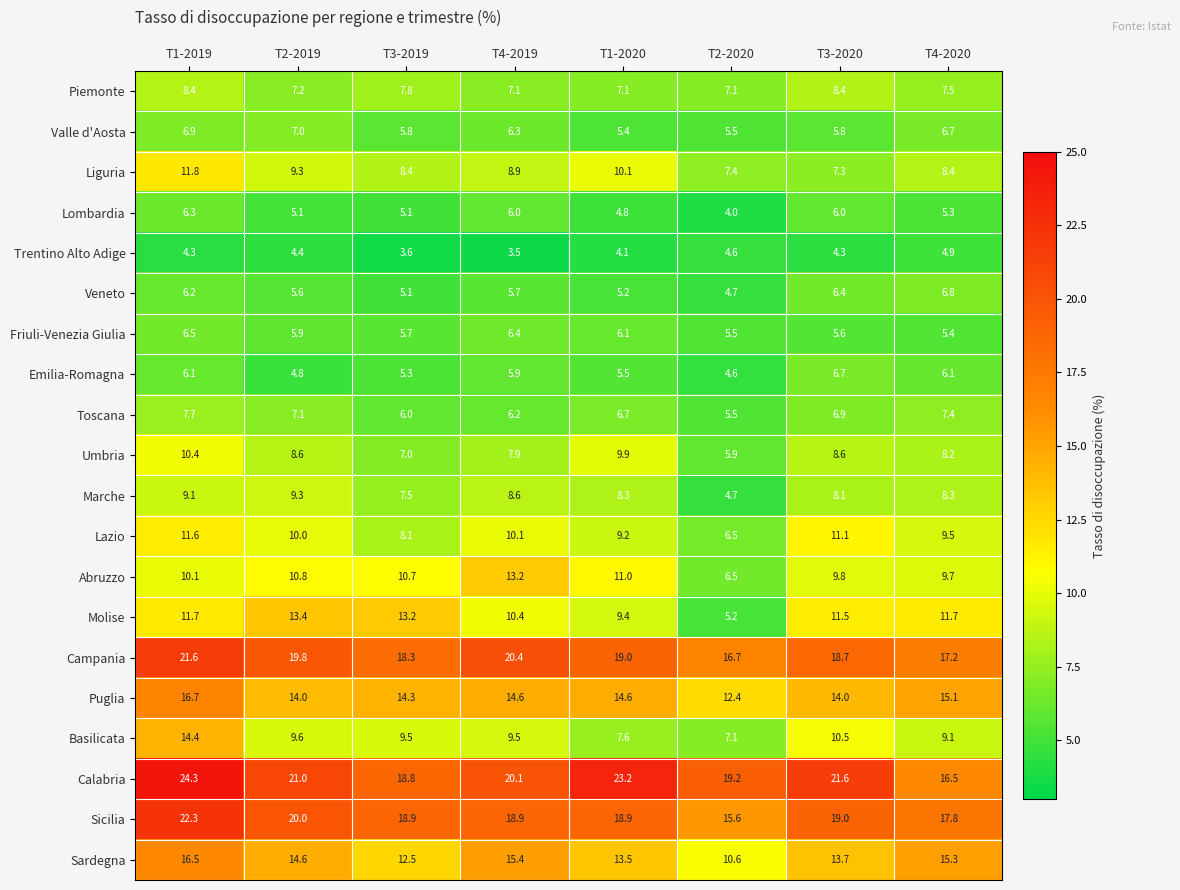

Which series changed the most between T1-2020 and T4-2020?

Calabria